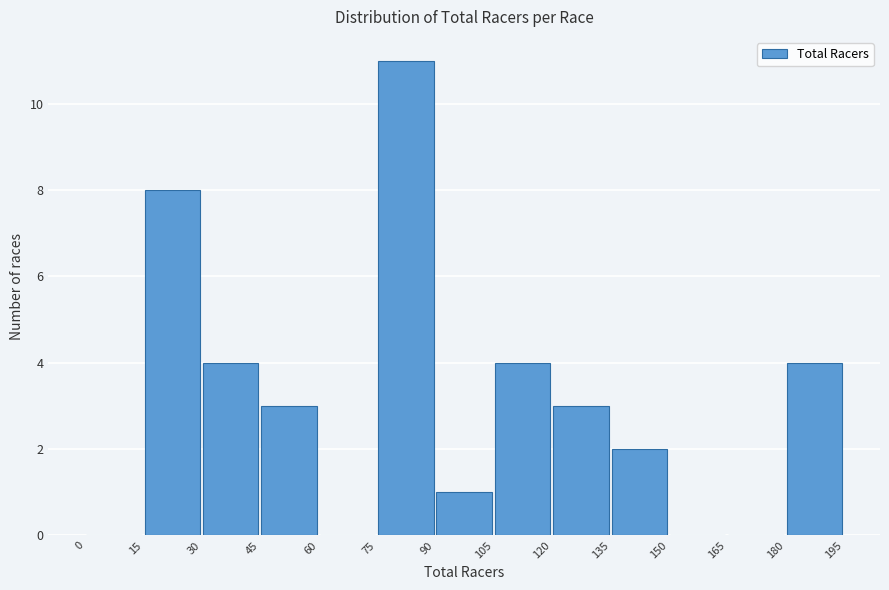

Reading left to right, list every bar in this chart as the range it spans on the x-axis followed by its height. The values are not printed on the chart, so give them approximately, as read against the axis.

0 to 15: 0
15 to 30: 8
30 to 45: 4
45 to 60: 3
60 to 75: 0
75 to 90: 11
90 to 105: 1
105 to 120: 4
120 to 135: 3
135 to 150: 2
150 to 165: 0
165 to 180: 0
180 to 195: 4